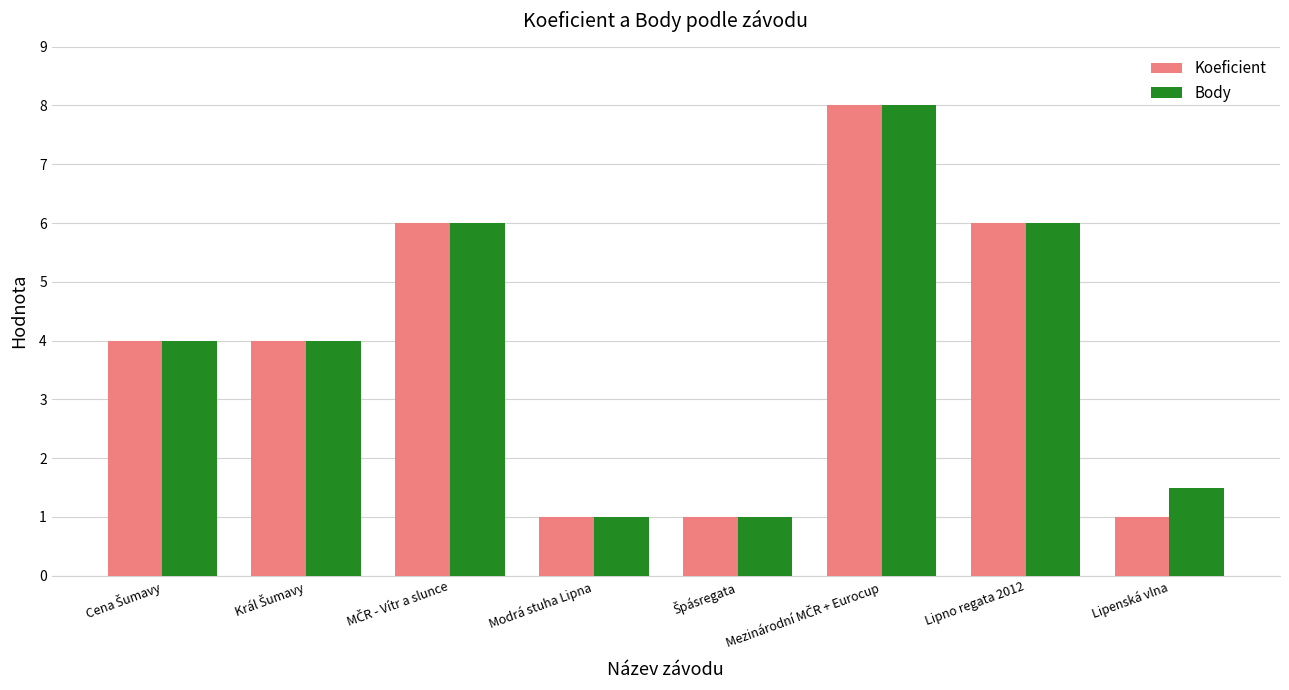

What position from the left is Modrá stuha Lipna?

4